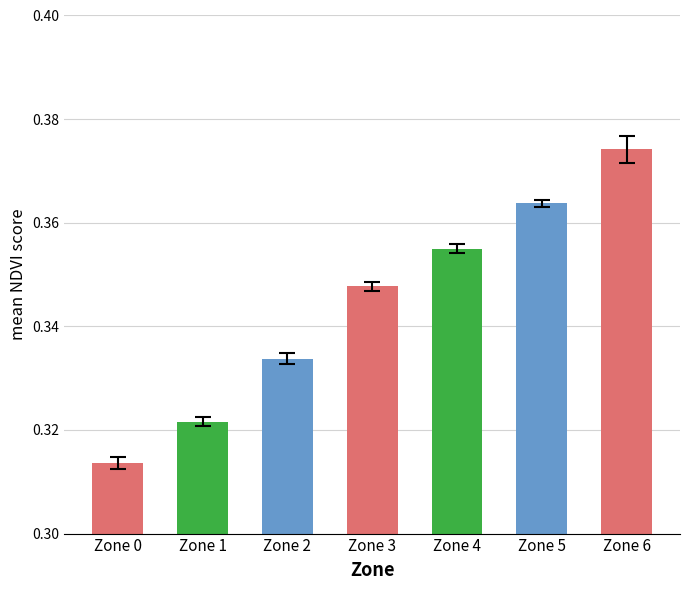

Does the chart contain stacked bars?

No